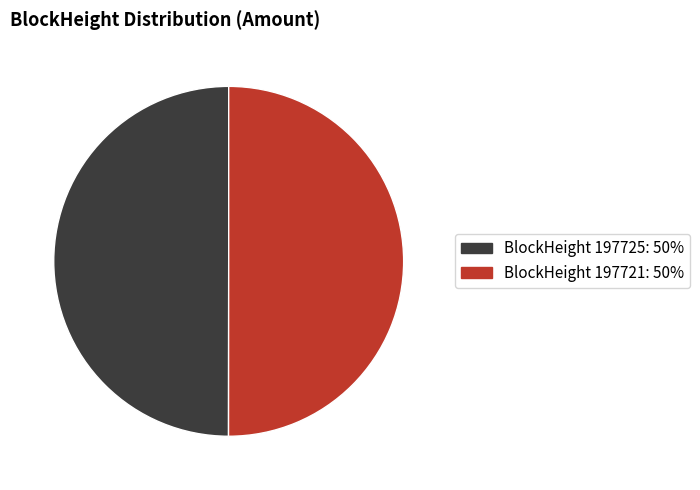

Is the sum of BlockHeight 197725: 50% and BlockHeight 197721: 50% greater than half?

Yes